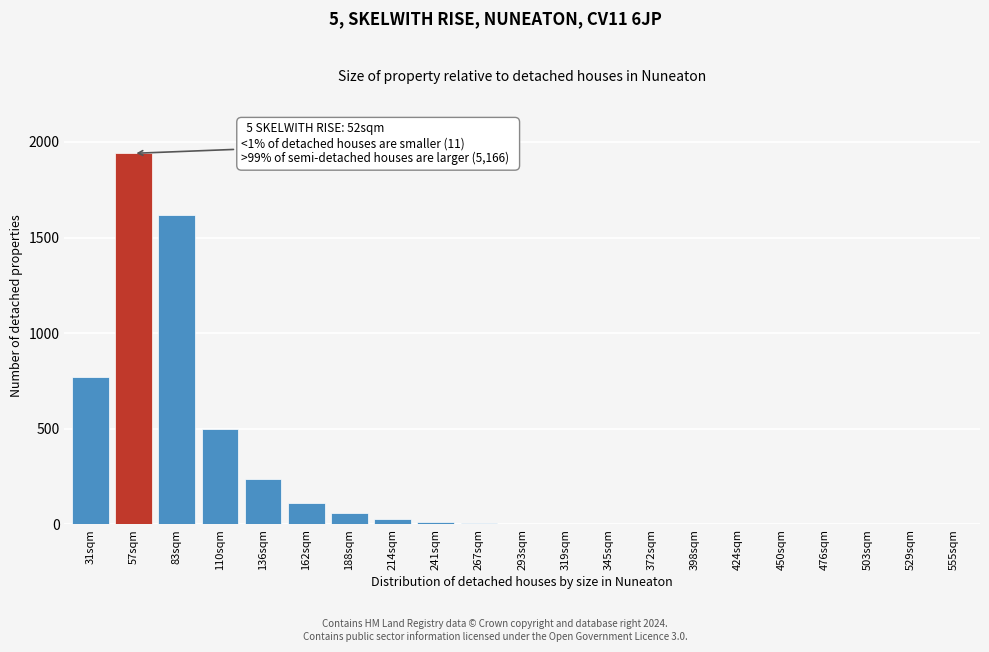

True or false: the data shows 0 at 555sqm.

True